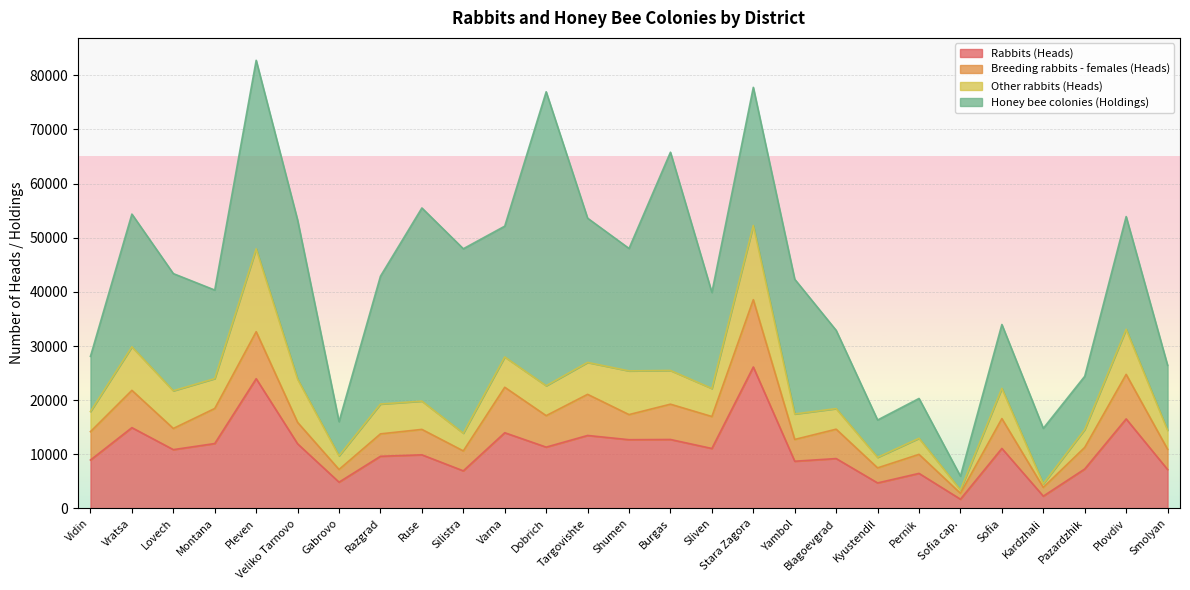

Which series has the largest range (max minus min)?

Honey bee colonies (Holdings)